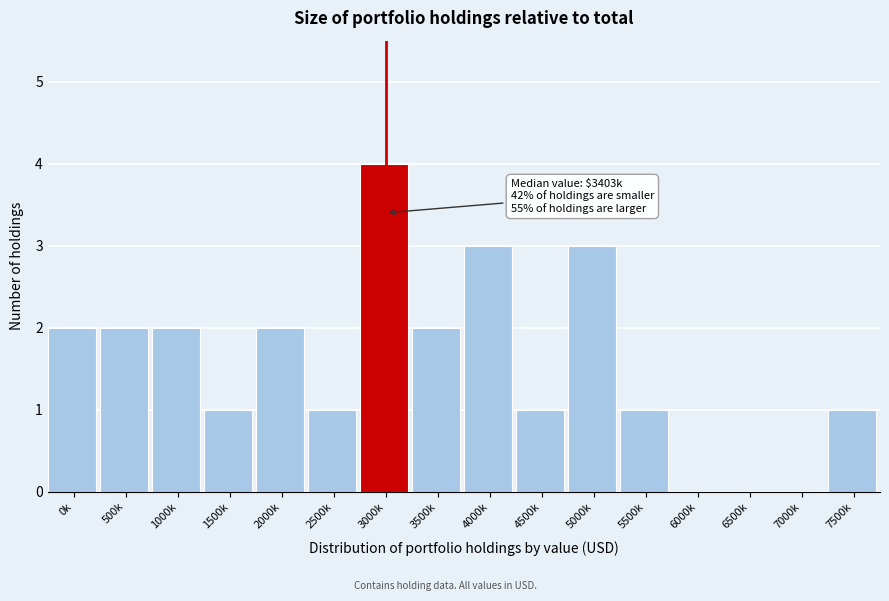

Reading left to right, list all the values displayed in this chart.

0k=2	500k=2	1000k=2	1500k=1	2000k=2	2500k=1	3000k=4	3500k=2	4000k=3	4500k=1	5000k=3	5500k=1	6000k=0	6500k=0	7000k=0	7500k=1